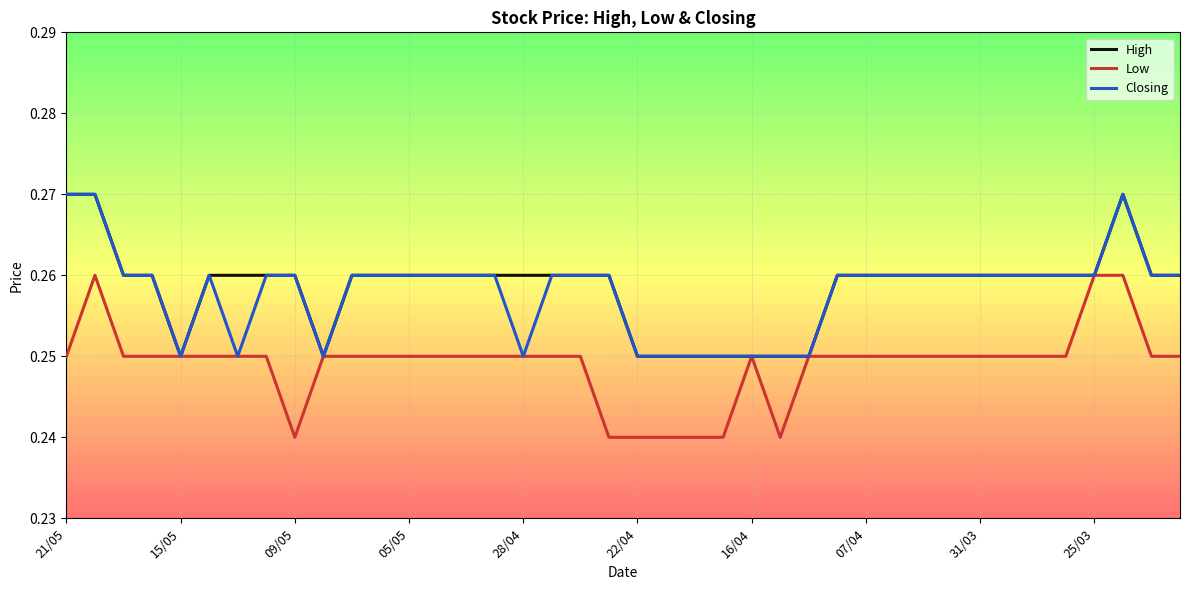

Reading left to right, list all the values displayed in this chart.

High: 0.3	0.3	0.3	0.3	0.2	0.3	0.3	0.3	0.3	0.2	0.3	0.3	0.3	0.3	0.3	0.3	0.3	0.3	0.3	0.3	0.2	0.2	0.2	0.2	0.2	0.2	0.2	0.3	0.3	0.3	0.3	0.3	0.3	0.3	0.3	0.3	0.3	0.3	0.3	0.3
Low: 0.2	0.3	0.2	0.2	0.2	0.2	0.2	0.2	0.2	0.2	0.2	0.2	0.2	0.2	0.2	0.2	0.2	0.2	0.2	0.2	0.2	0.2	0.2	0.2	0.2	0.2	0.2	0.2	0.2	0.2	0.2	0.2	0.2	0.2	0.2	0.2	0.3	0.3	0.2	0.2
Closing: 0.3	0.3	0.3	0.3	0.2	0.3	0.2	0.3	0.3	0.2	0.3	0.3	0.3	0.3	0.3	0.3	0.2	0.3	0.3	0.3	0.2	0.2	0.2	0.2	0.2	0.2	0.2	0.3	0.3	0.3	0.3	0.3	0.3	0.3	0.3	0.3	0.3	0.3	0.3	0.3